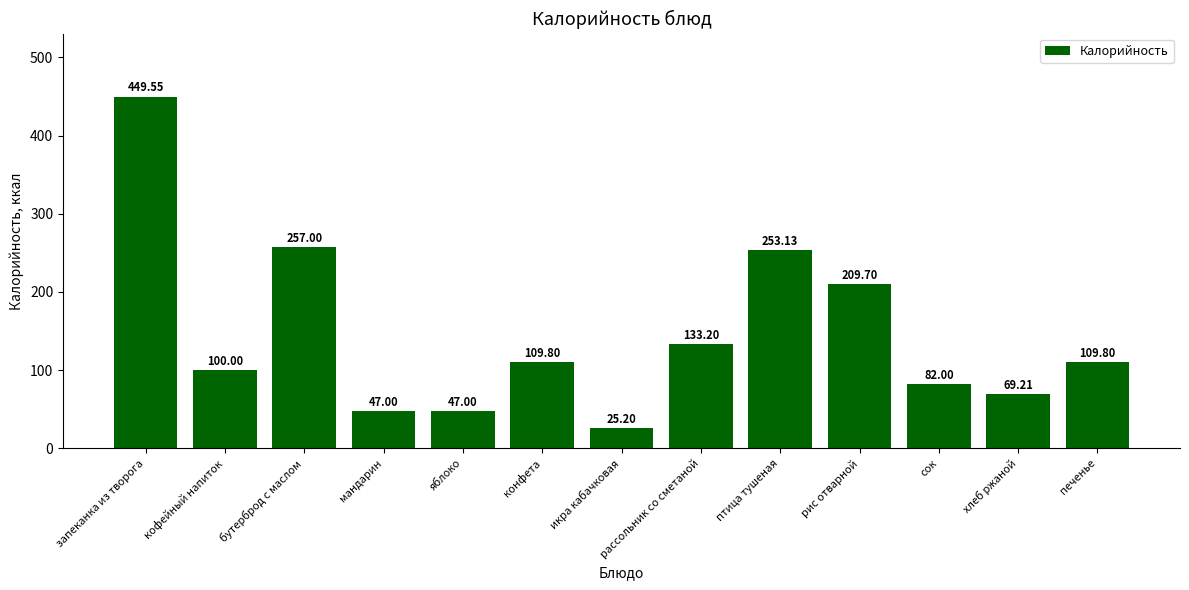

What is the change in value from икра кабачковая to печенье?

+84.6